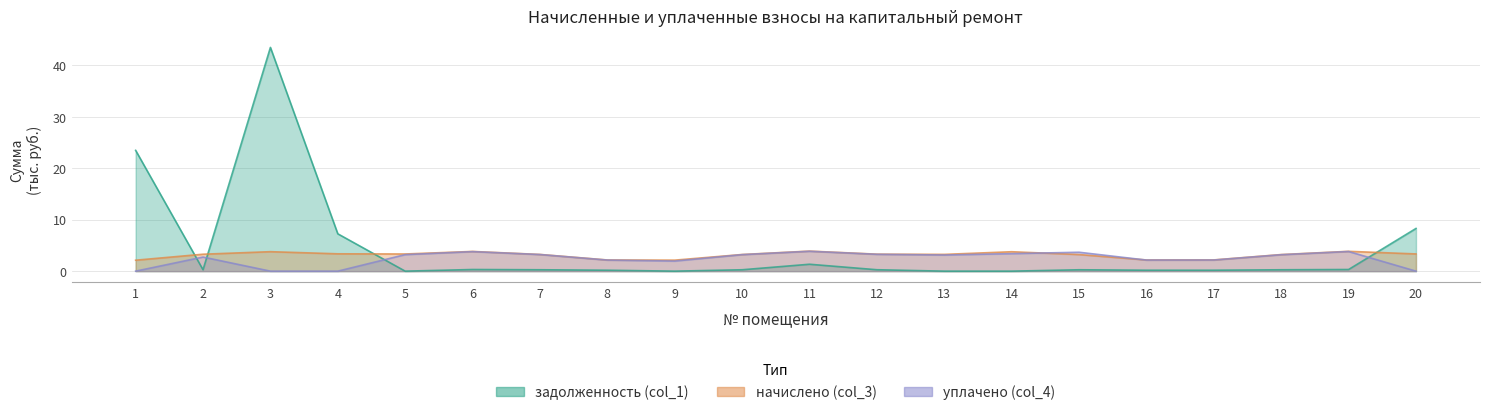

Between 15 and 16, which is larger?

15